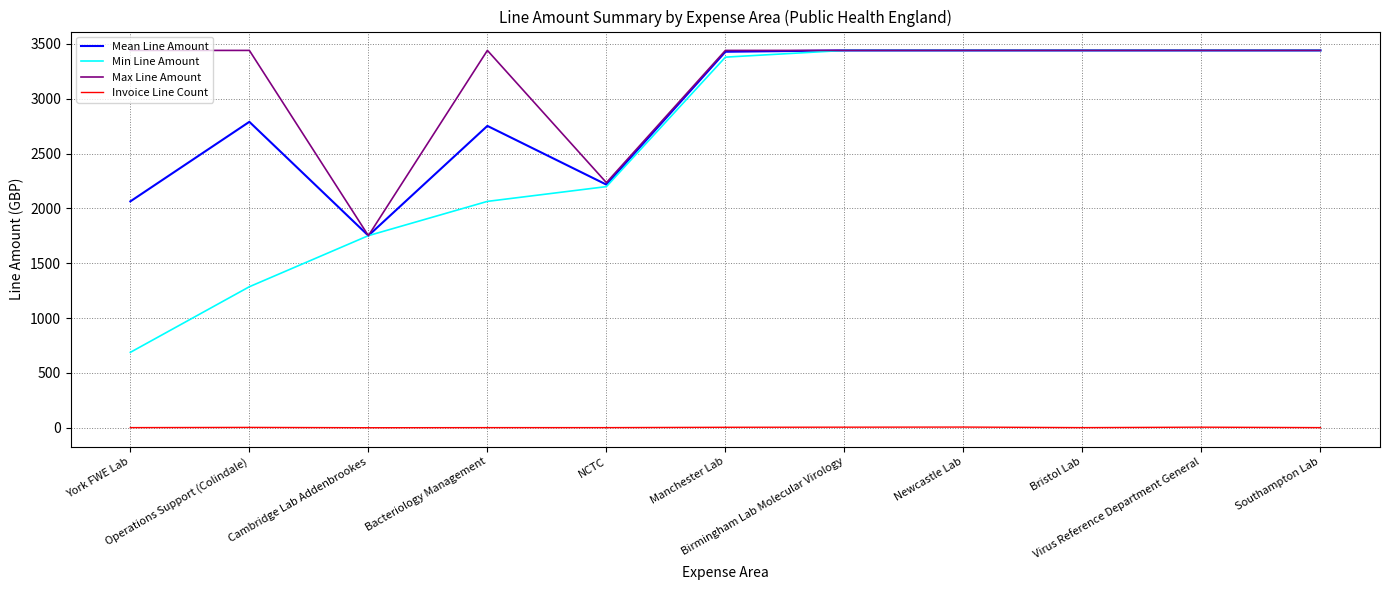

What is the average value of the Mean Line Amount series?

2928.0